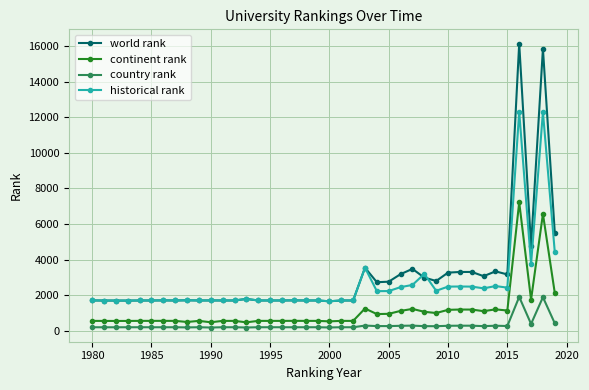

What is the value of the historical rank point at the 11th from the left?

1707.0